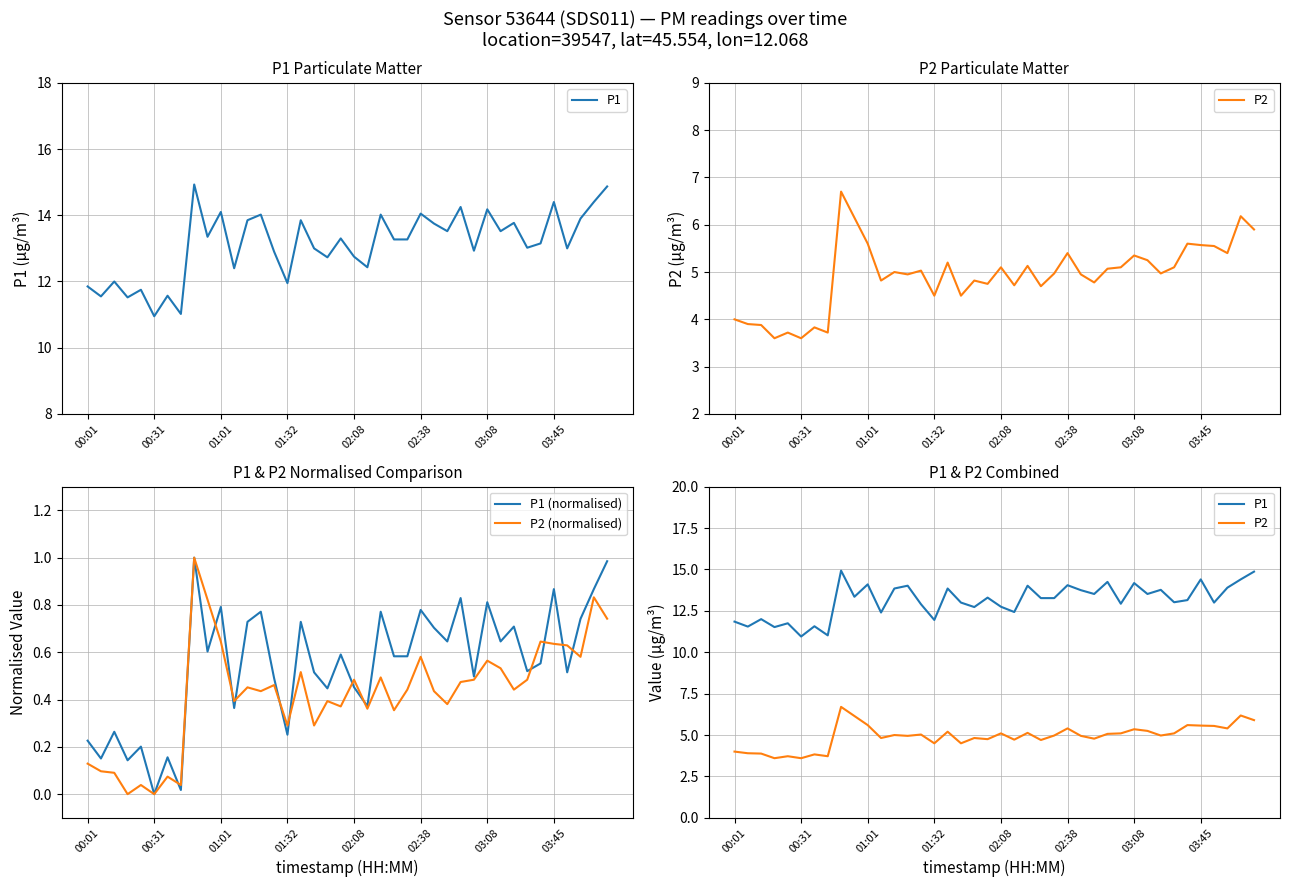

Is this an area chart (filled region under the line)?

No